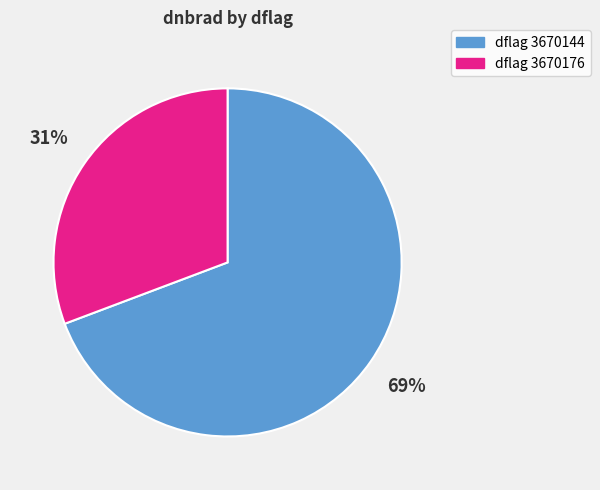

Is there any slice that represents more than half of the pie?

Yes